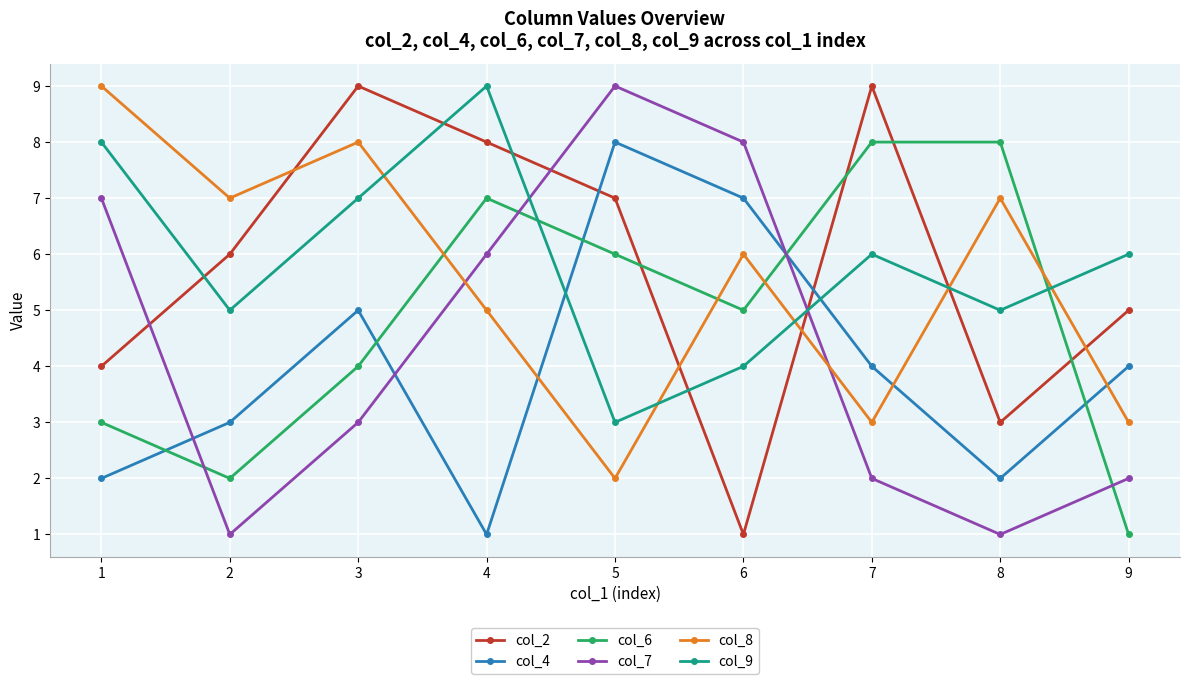

What is the sum of all col_9 values?

53